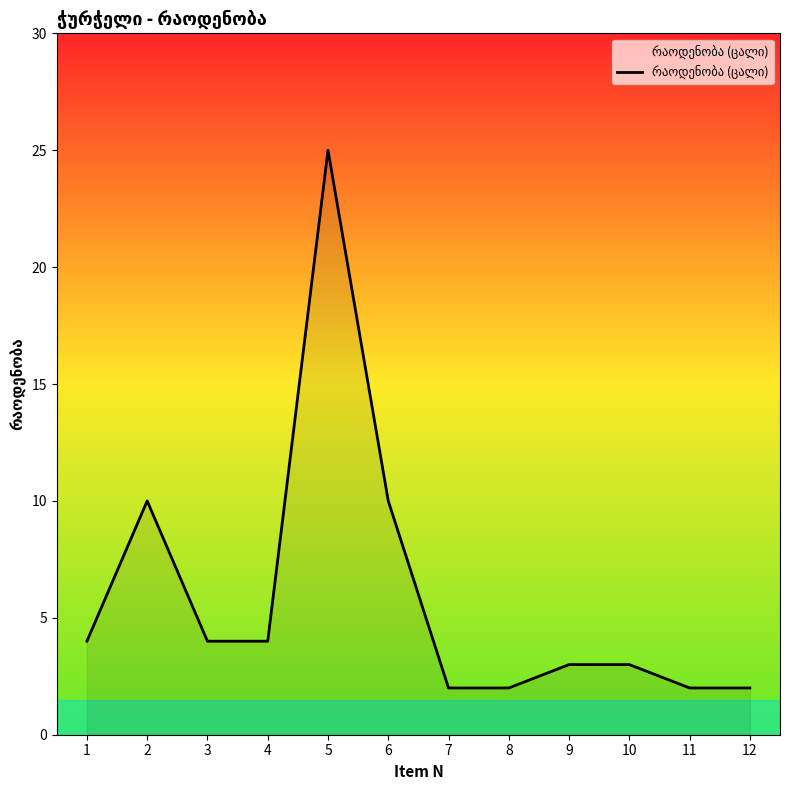

What is the sum of the values at 3 and 8?

6